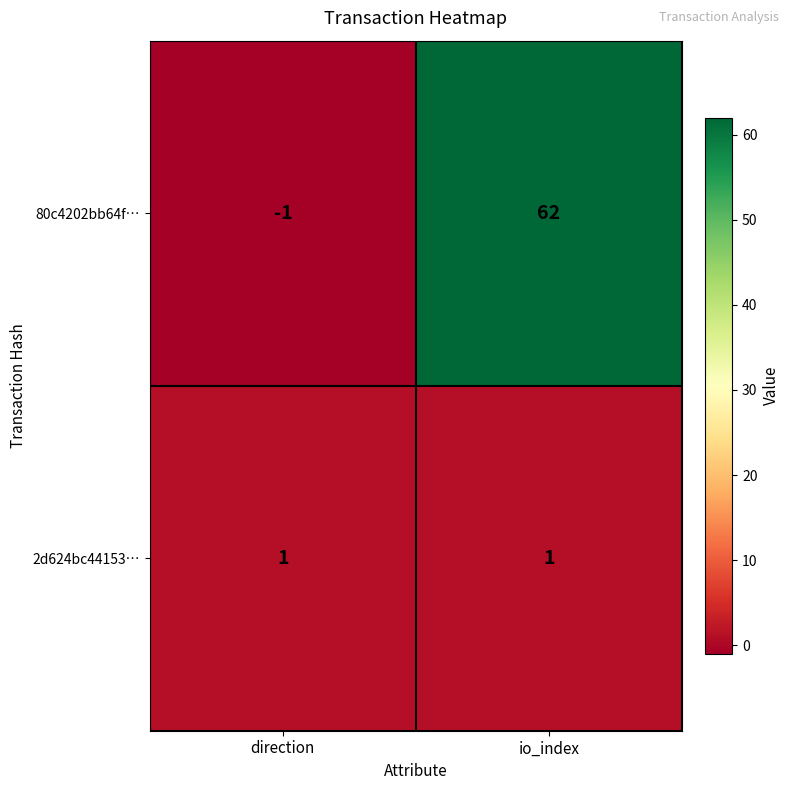

What is the total value across all series at io_index?

63